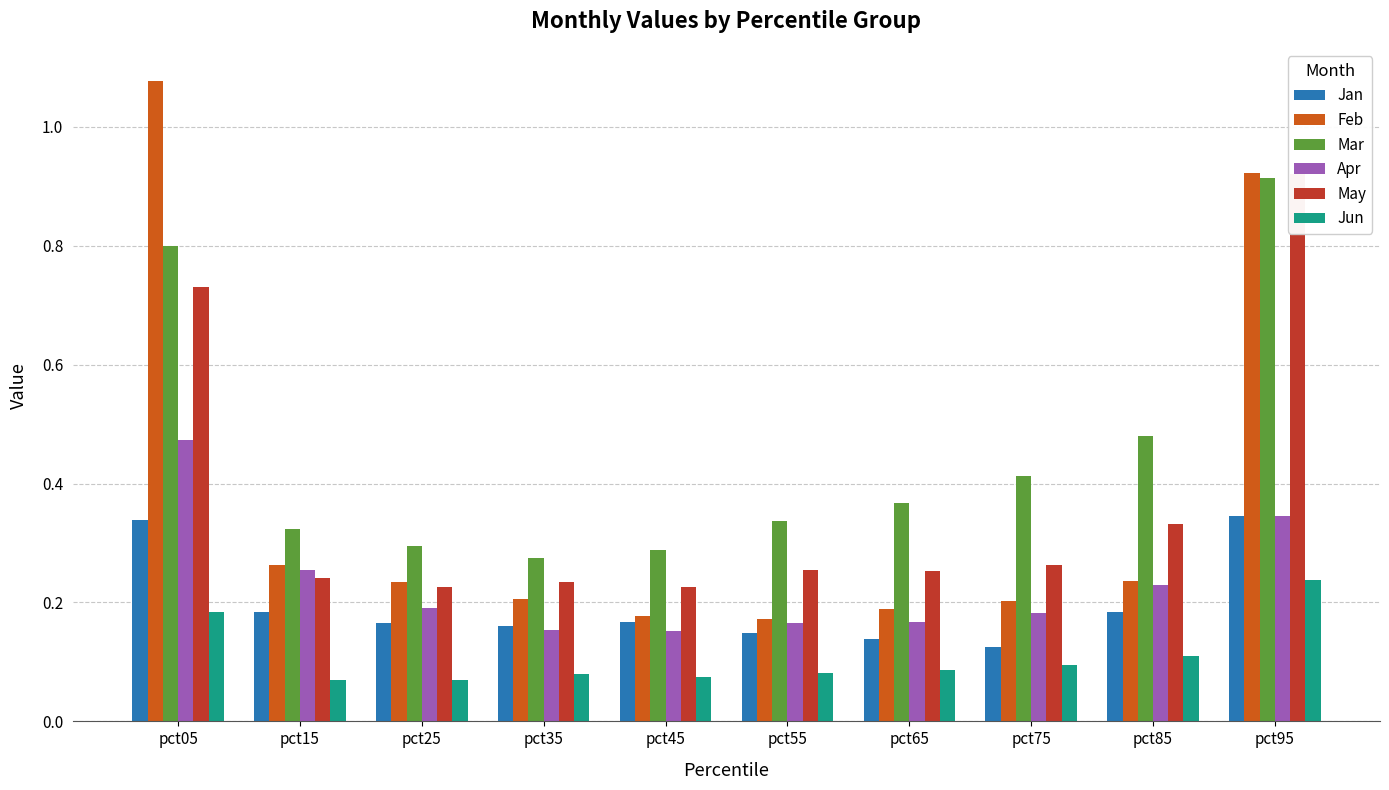

Is the value of Feb at pct45 greater than the value of Jan at pct25?

Yes